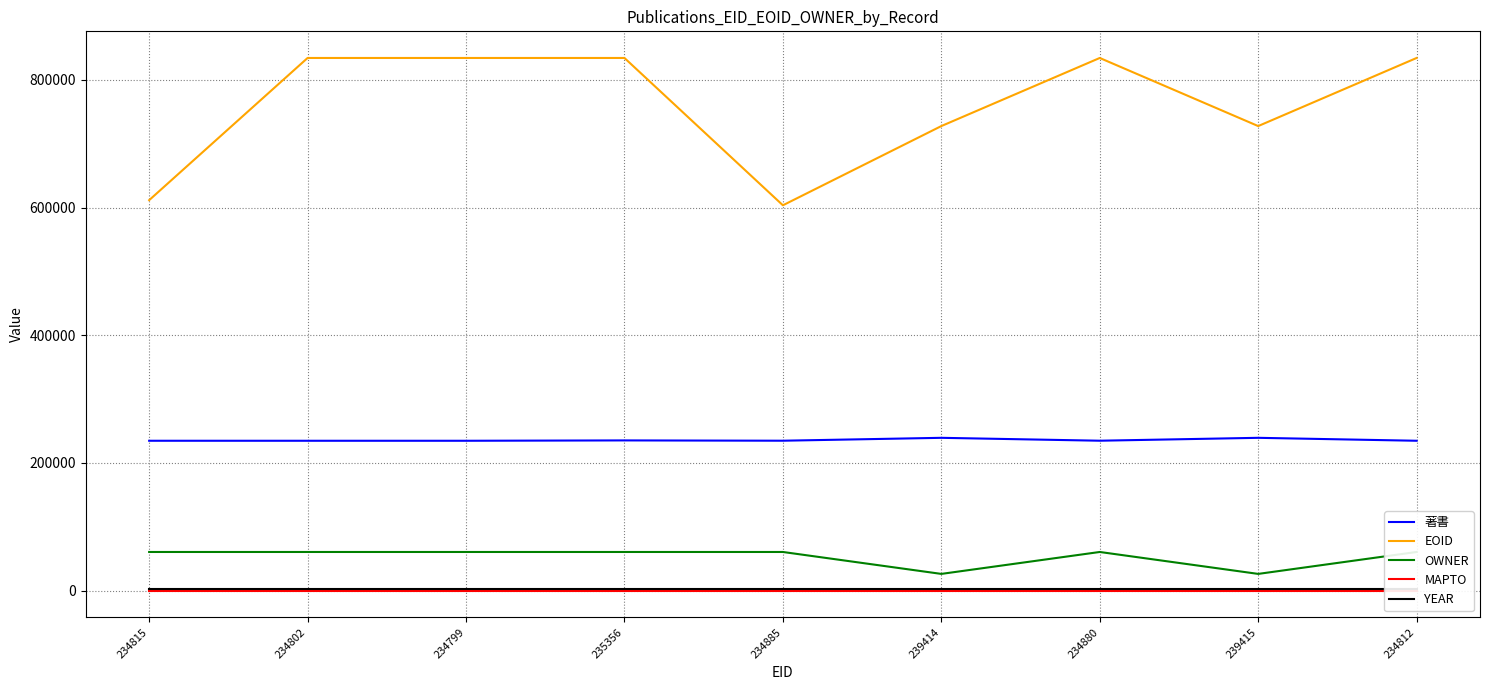

What is the sum of all OWNER values?

476818